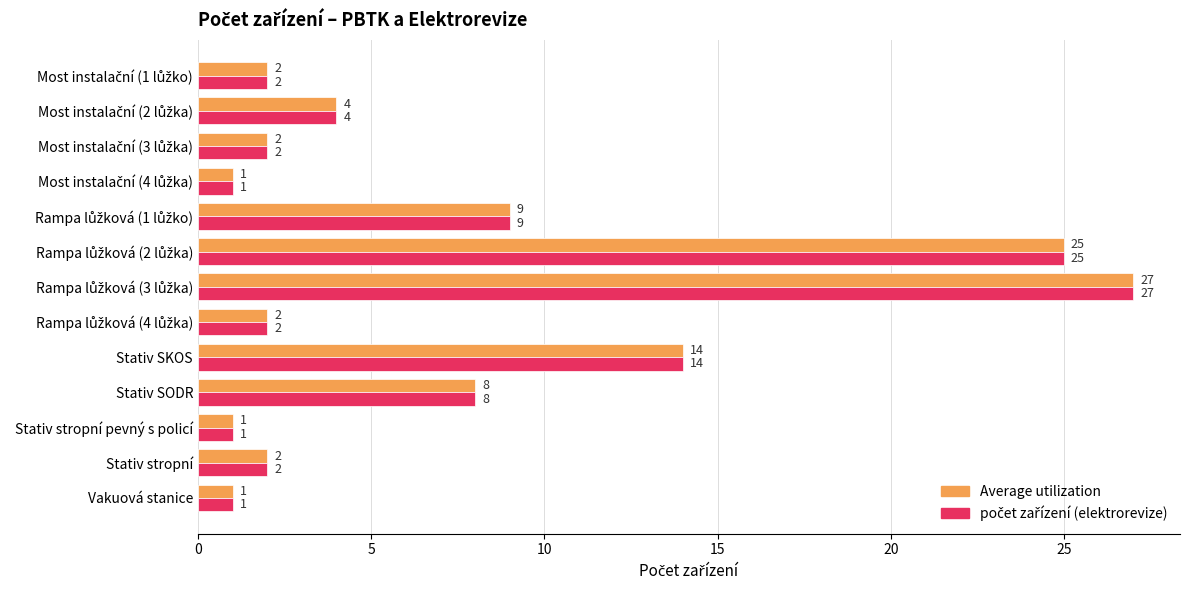

What is the maximum value for Average utilization?

27